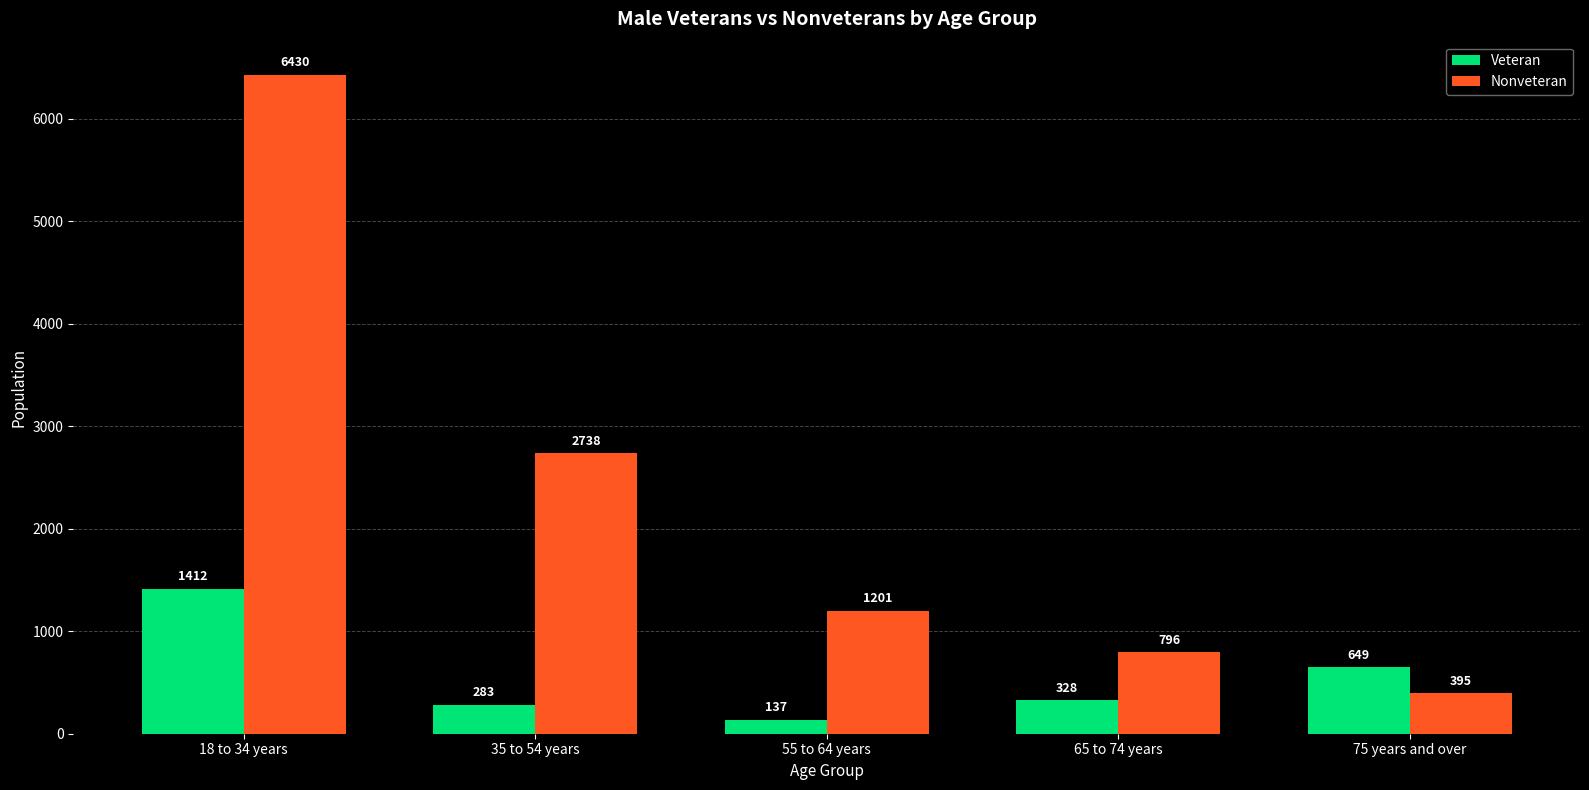

How many distinct data groups are displayed?

2